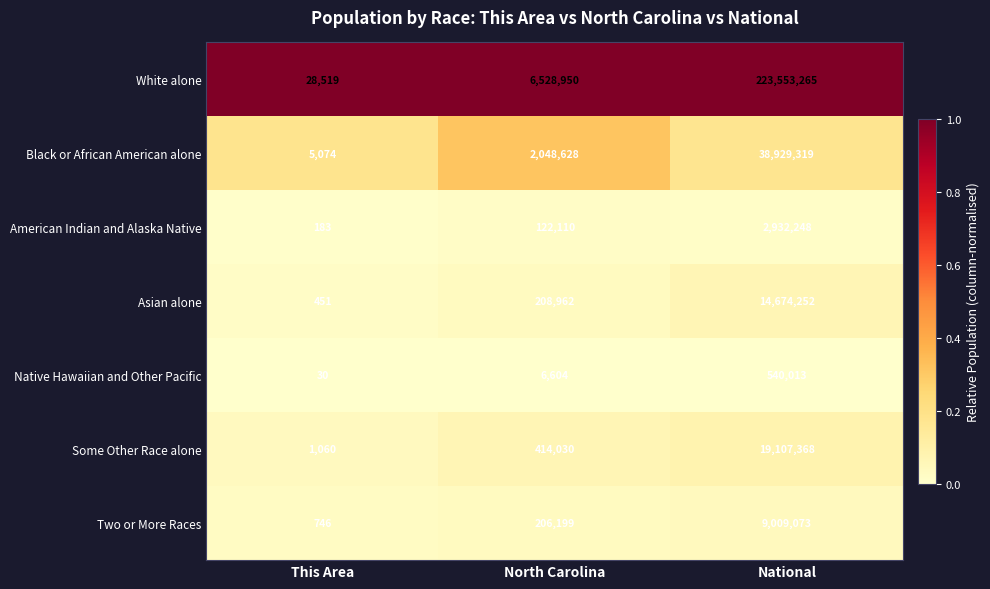

At which label is White alone closest to 111790892?

North Carolina